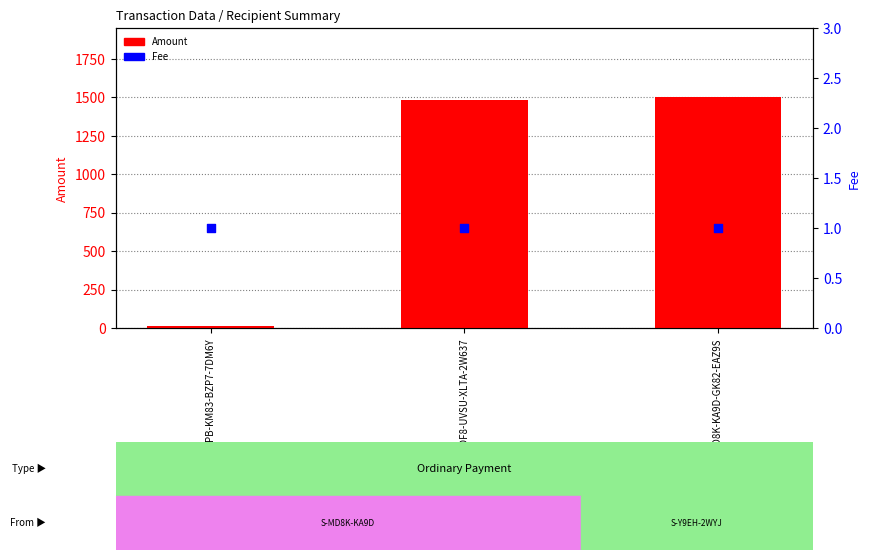

At which category is the sum across all series the highest?

S-MD8K-KA9D-GK82-EAZ9S